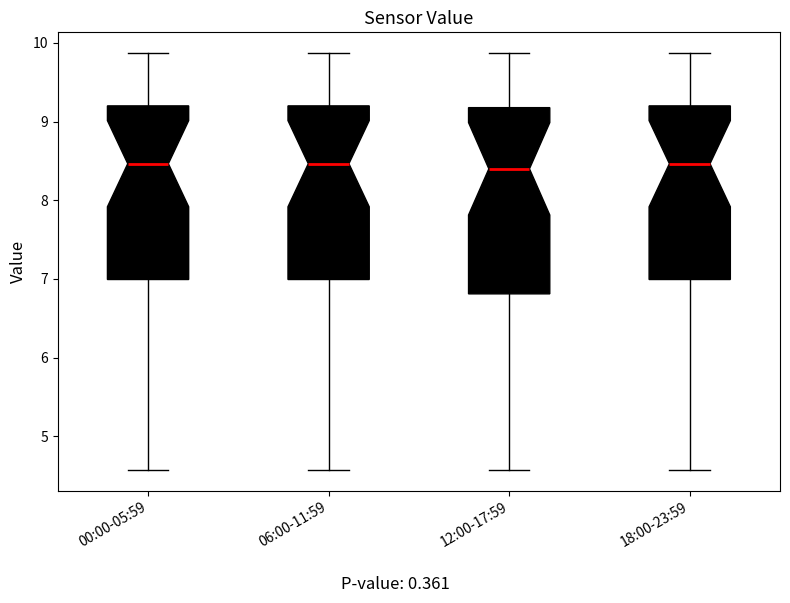

Reading left to right, read every box against the y-axis: the position of its median line, the range the box covers, and the ends of its whiskers. The values are not printed on the chart, so give them approximately, as read against the axis.

00:00-05:59: median 8.5, box 7.0 to 9.2, whiskers 4.6 to 9.9
06:00-11:59: median 8.5, box 7.0 to 9.2, whiskers 4.6 to 9.9
12:00-17:59: median 8.4, box 6.8 to 9.2, whiskers 4.6 to 9.9
18:00-23:59: median 8.5, box 7.0 to 9.2, whiskers 4.6 to 9.9